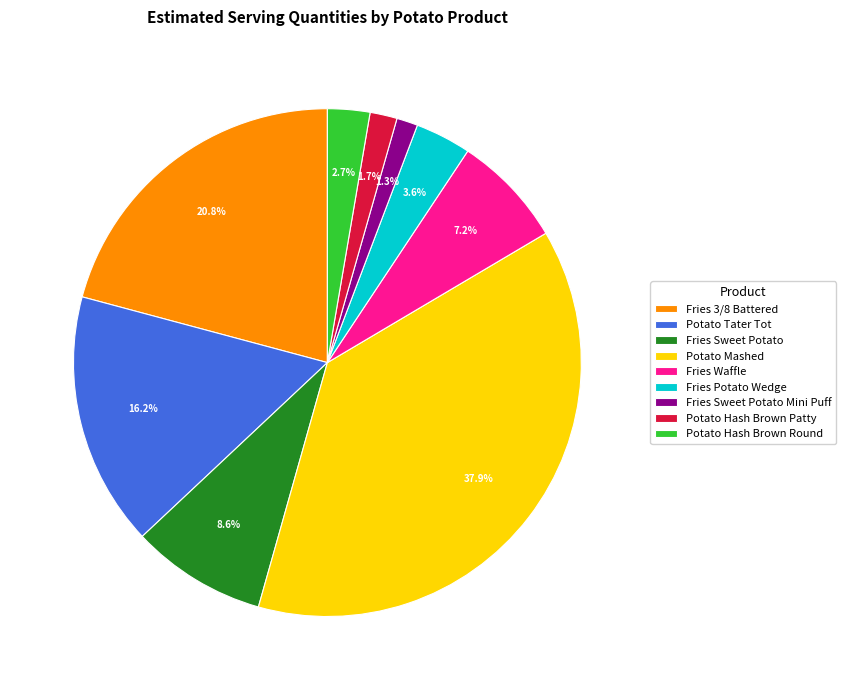

What percentage is NOT represented by Fries Sweet Potato Mini Puff?

98.7%